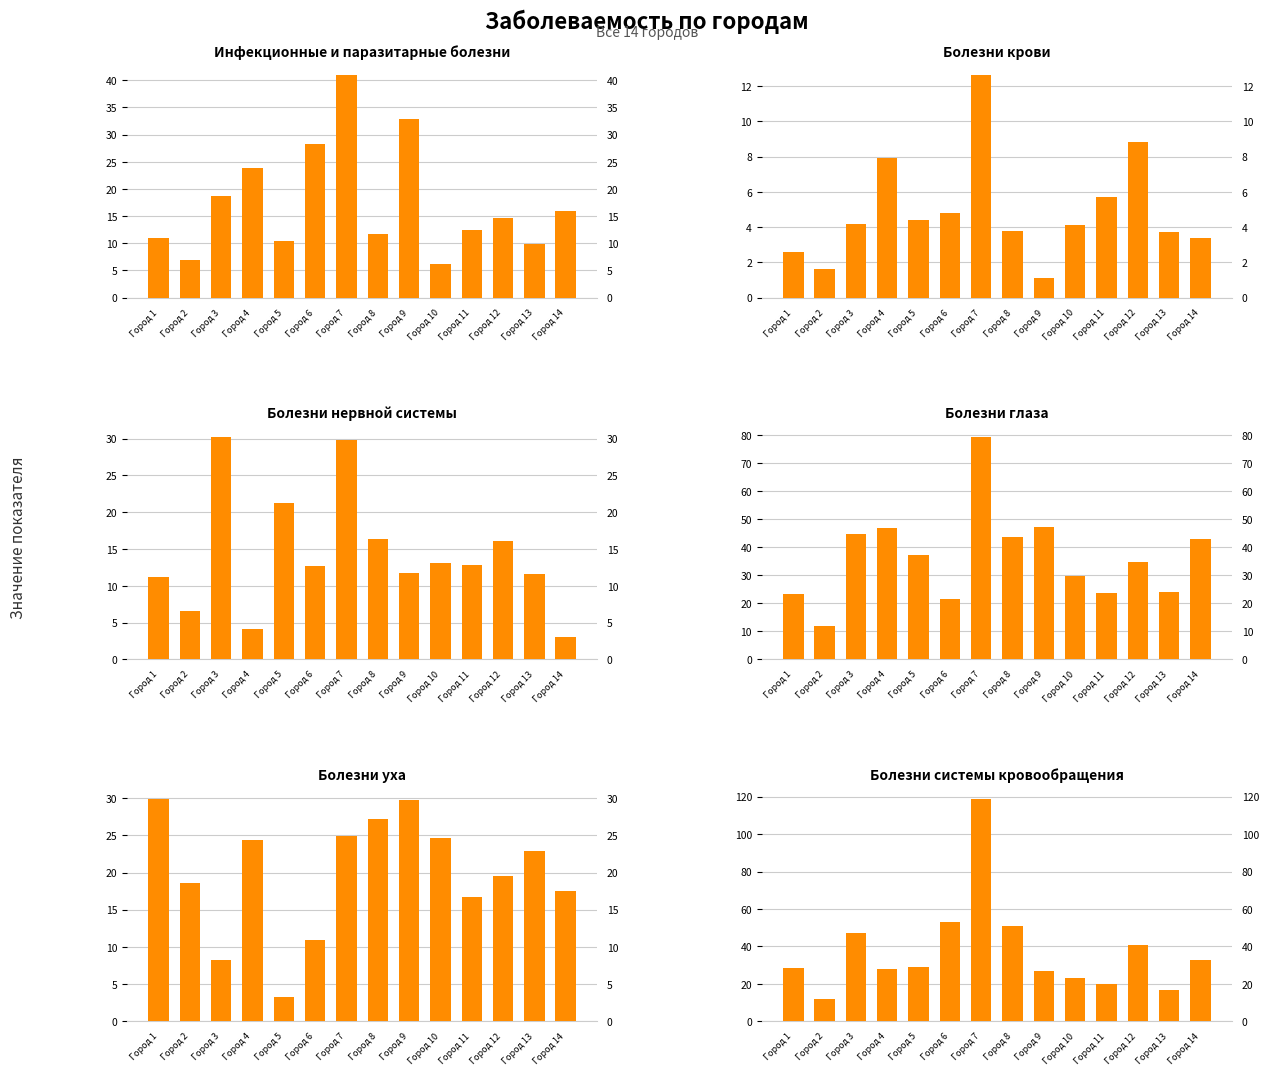

Reading left to right, transcribe all the data shown in this chart.

Инфекционные и паразитарные болезни: Город 1=11.0	Город 2=6.9	Город 3=18.7	Город 4=23.8	Город 5=10.5	Город 6=28.3	Город 7=40.9	Город 8=11.8	Город 9=32.9	Город 10=6.2	Город 11=12.4	Город 12=14.6	Город 13=9.9	Город 14=15.9
Болезни крови: Город 1=2.6	Город 2=1.6	Город 3=4.2	Город 4=7.9	Город 5=4.4	Город 6=4.8	Город 7=12.6	Город 8=3.8	Город 9=1.1	Город 10=4.1	Город 11=5.7	Город 12=8.8	Город 13=3.7	Город 14=3.4
Болезни нервной системы: Город 1=11.2	Город 2=6.6	Город 3=30.2	Город 4=4.2	Город 5=21.3	Город 6=12.7	Город 7=29.8	Город 8=16.3	Город 9=11.8	Город 10=13.1	Город 11=12.8	Город 12=16.1	Город 13=11.6	Город 14=3.0
Болезни глаза: Город 1=23.3	Город 2=11.9	Город 3=44.6	Город 4=46.7	Город 5=37.3	Город 6=21.5	Город 7=79.2	Город 8=43.7	Город 9=47.1	Город 10=29.9	Город 11=23.6	Город 12=34.8	Город 13=24.1	Город 14=42.9
Болезни уха: Город 1=29.9	Город 2=18.6	Город 3=8.2	Город 4=24.4	Город 5=3.2	Город 6=10.9	Город 7=24.9	Город 8=27.2	Город 9=29.8	Город 10=24.6	Город 11=16.7	Город 12=19.6	Город 13=22.9	Город 14=17.5
Болезни системы кровообращения: Город 1=28.7	Город 2=11.8	Город 3=46.9	Город 4=27.8	Город 5=29.1	Город 6=53.3	Город 7=118.8	Город 8=50.8	Город 9=26.8	Город 10=22.9	Город 11=19.8	Город 12=40.9	Город 13=16.7	Город 14=32.5